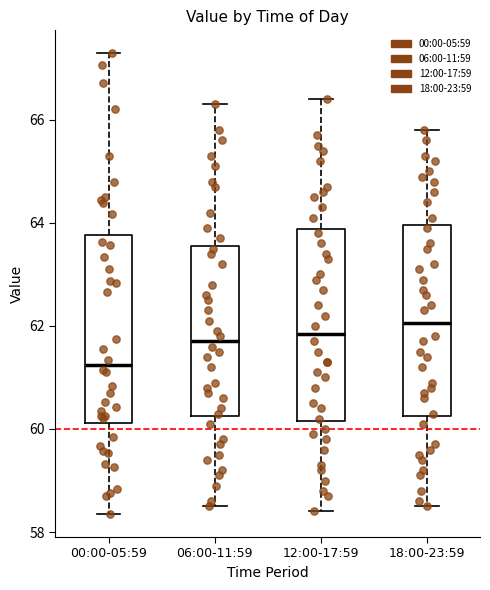

Reading left to right, read every box against the y-axis: the position of its median line, the range the box covers, and the ends of its whiskers. The values are not printed on the chart, so give them approximately, as read against the axis.

00:00-05:59: median 61.2, box 60.2 to 63.8, whiskers 58.4 to 67.2
06:00-11:59: median 61.8, box 60.2 to 63.6, whiskers 58.6 to 66.4
12:00-17:59: median 61.8, box 60.2 to 63.8, whiskers 58.4 to 66.4
18:00-23:59: median 62.0, box 60.2 to 64.0, whiskers 58.6 to 65.8